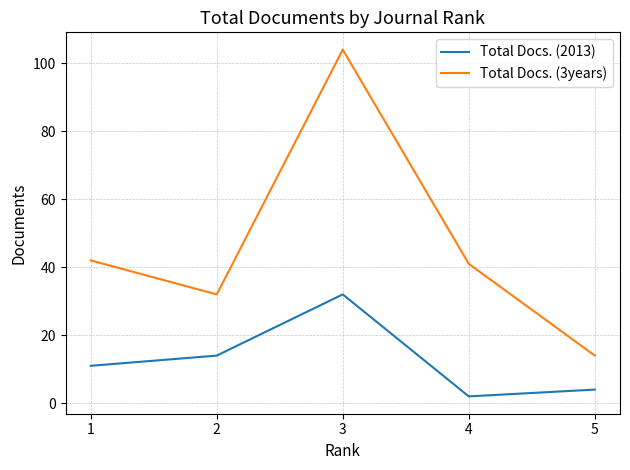

What is the greatest value displayed?

104